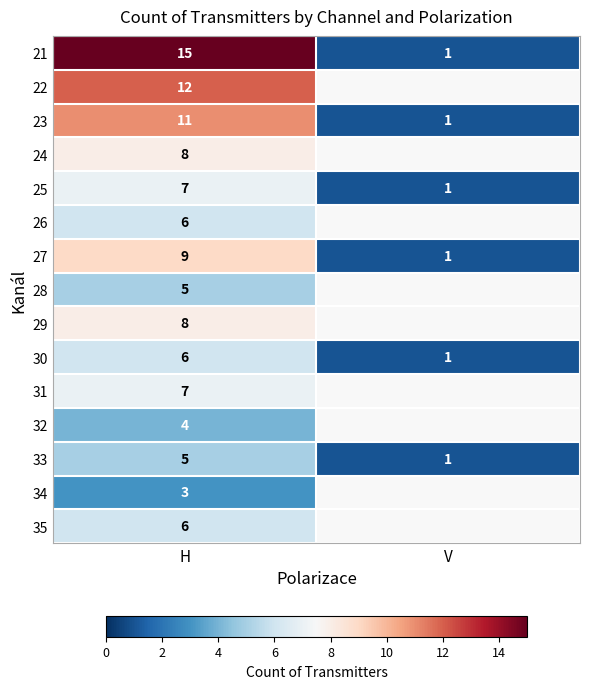

At which label does 25 reach its minimum?

V